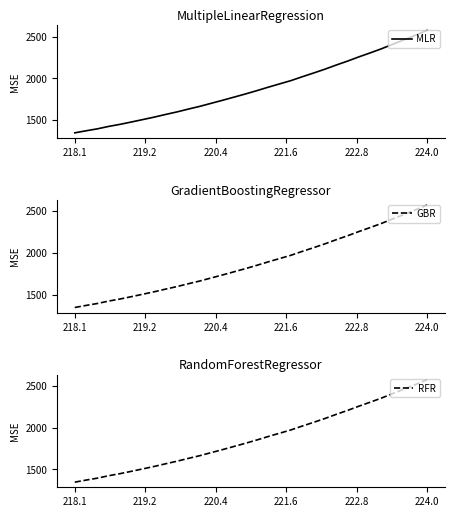

What is the minimum value for GBR?

1347.8